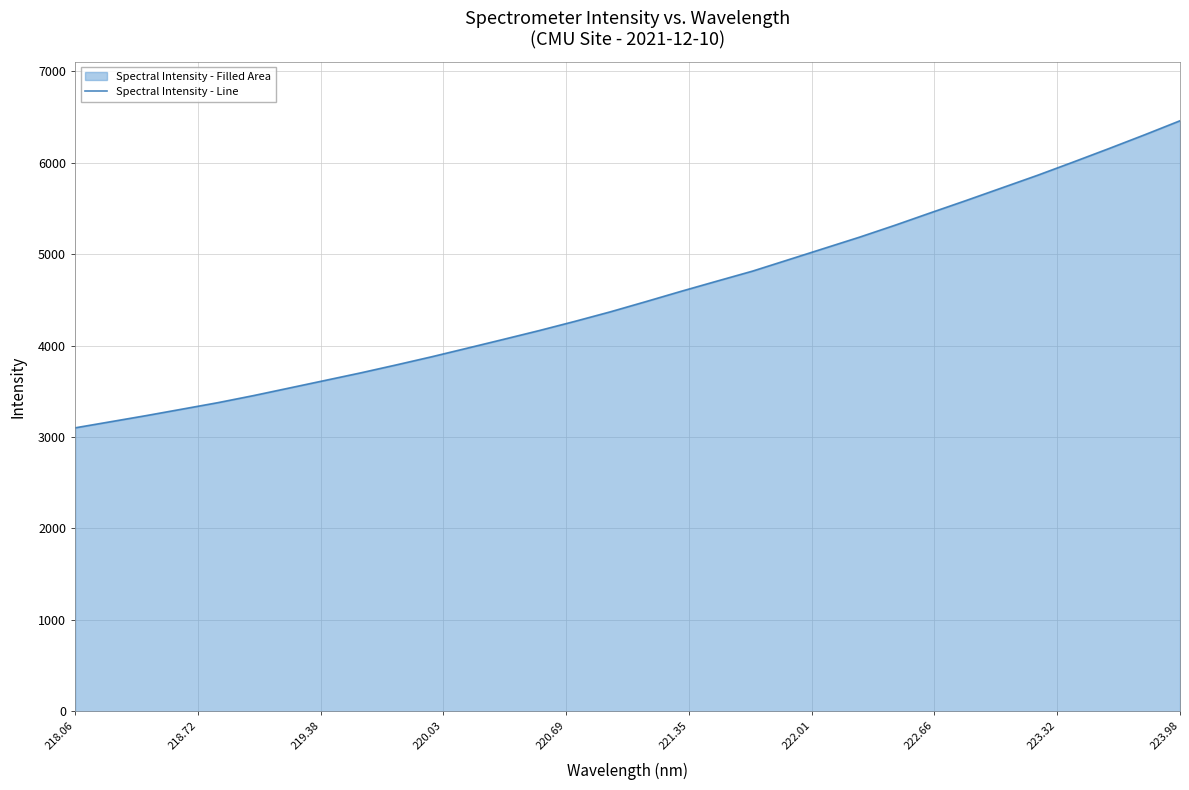

True or false: the data shows 3101.2 at 218.06.

True